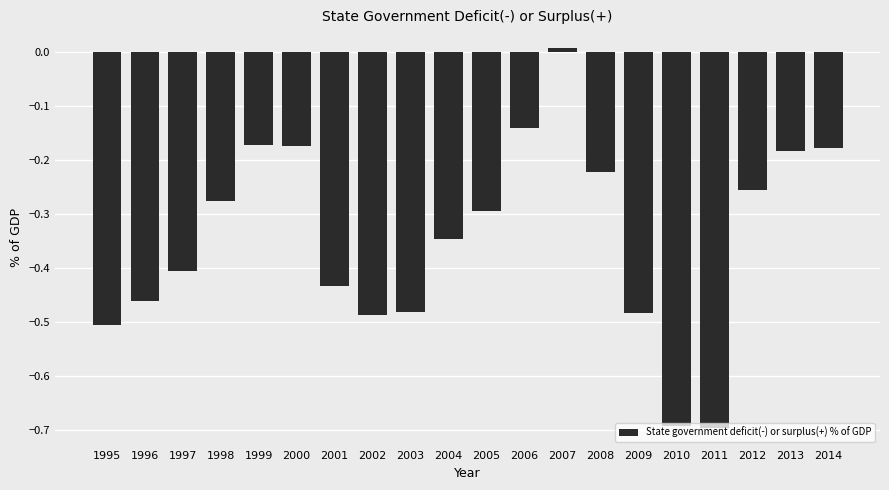

At which label does the data first exceed 0?

2007